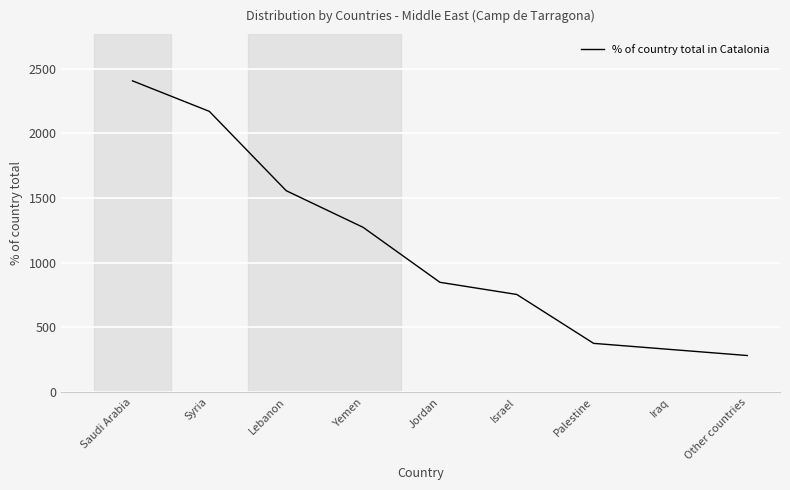

What position from the left is Jordan?

5